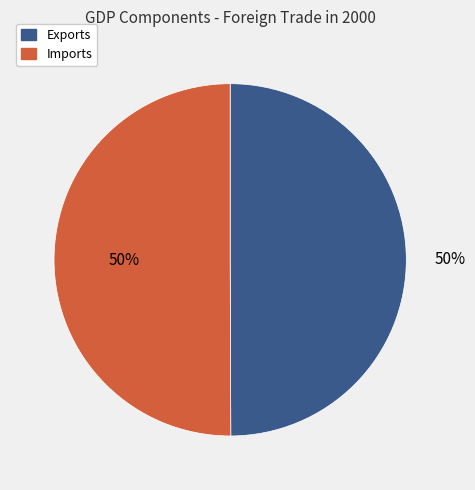

To the nearest percent, what is the average slice percentage?

50%